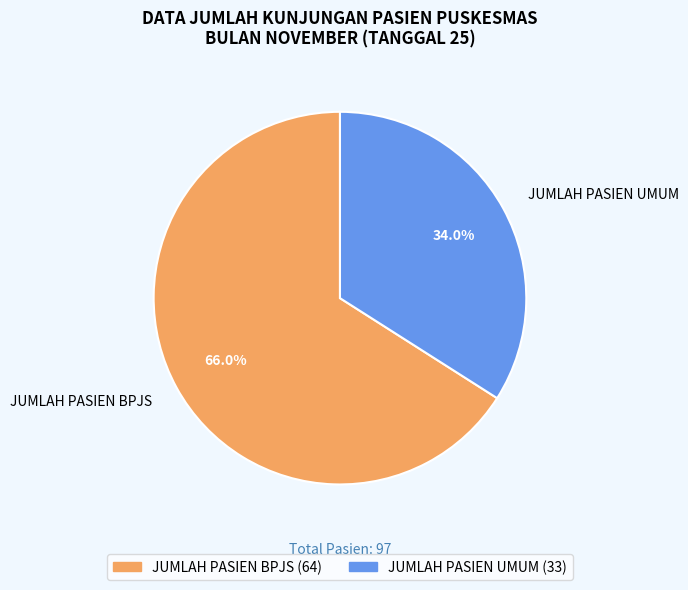

How many slices are in this pie chart?

2